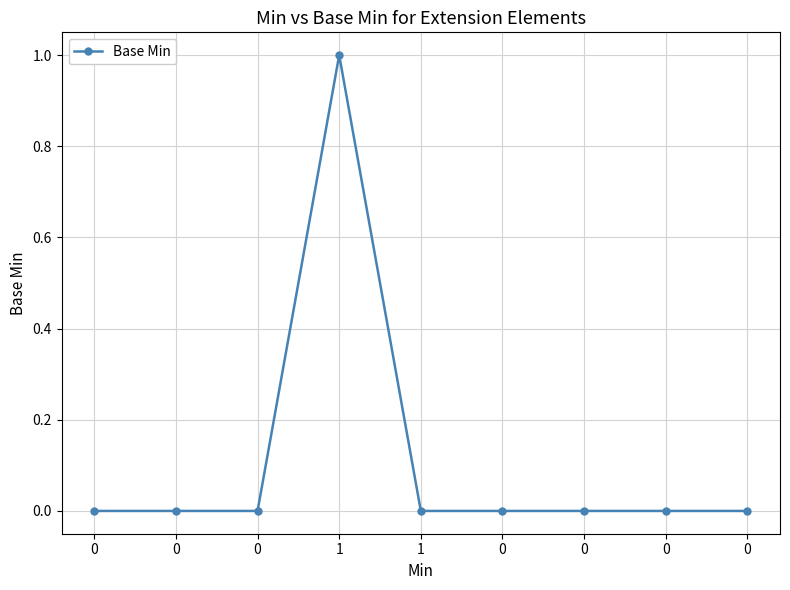

The value at 0 is 0. True or false?

False